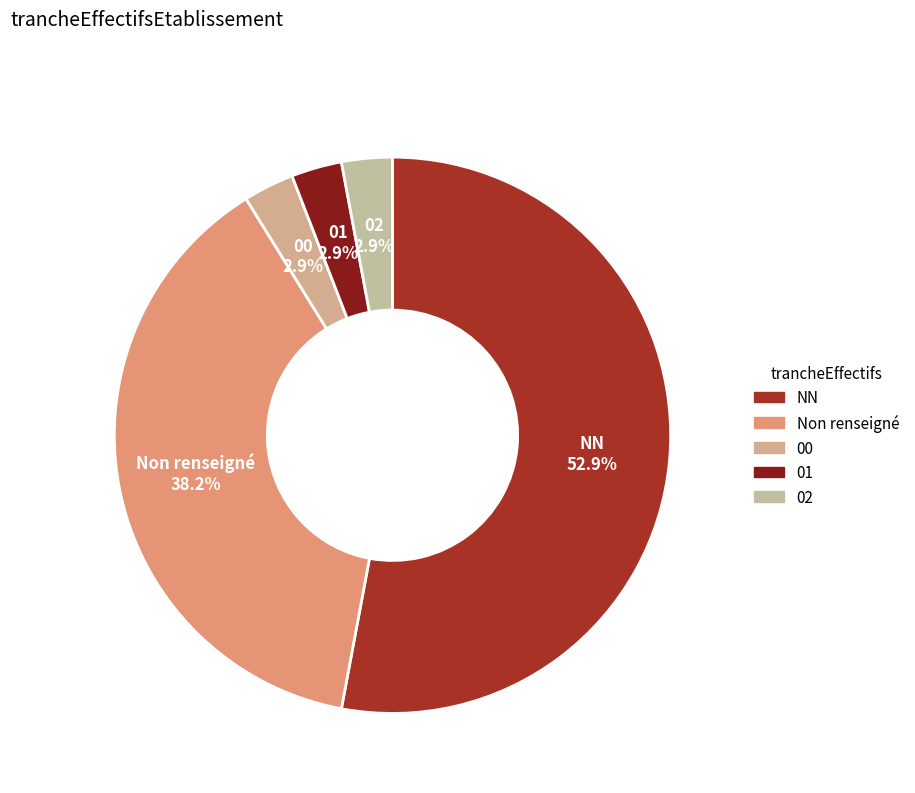

What portion of the pie excludes 02?

97.1%